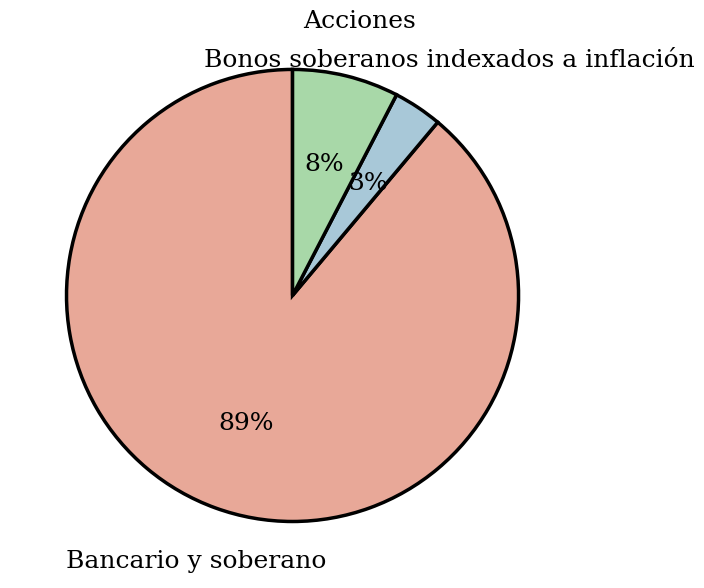

Which has a higher value, Bonos soberanos indexados a inflación or Acciones?

Acciones